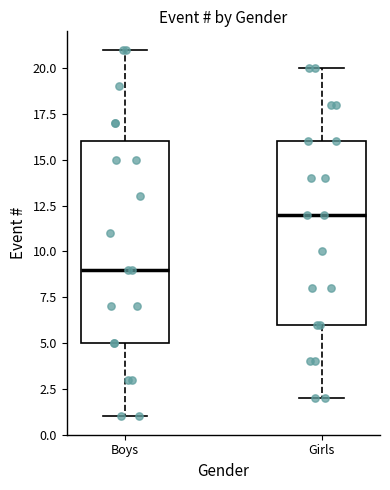

Reading left to right, transcribe this box plot: for each box, give where its median line is, the range the box spans, and where its two whiskers end, as read against the y-axis. The values are not printed on the chart, so give them approximately, as read against the axis.

Boys: median 9, box 5 to 16, whiskers 1 to 21
Girls: median 12, box 6 to 16, whiskers 2 to 20